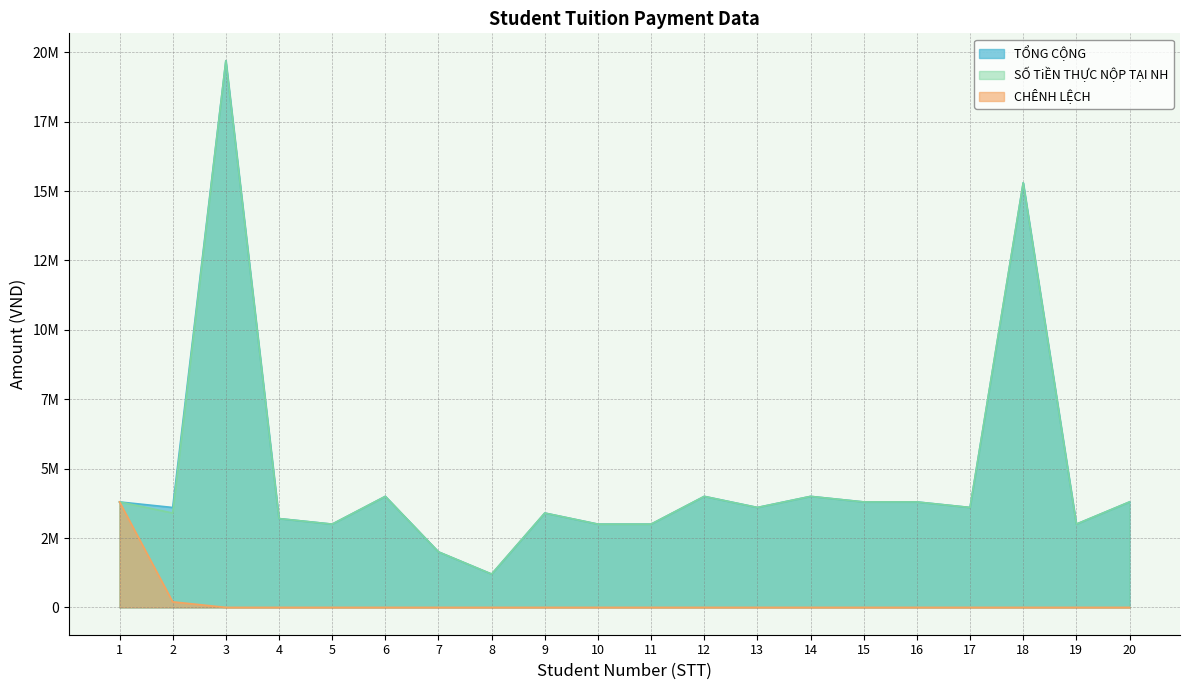

At which category is the sum across all series the highest?

3